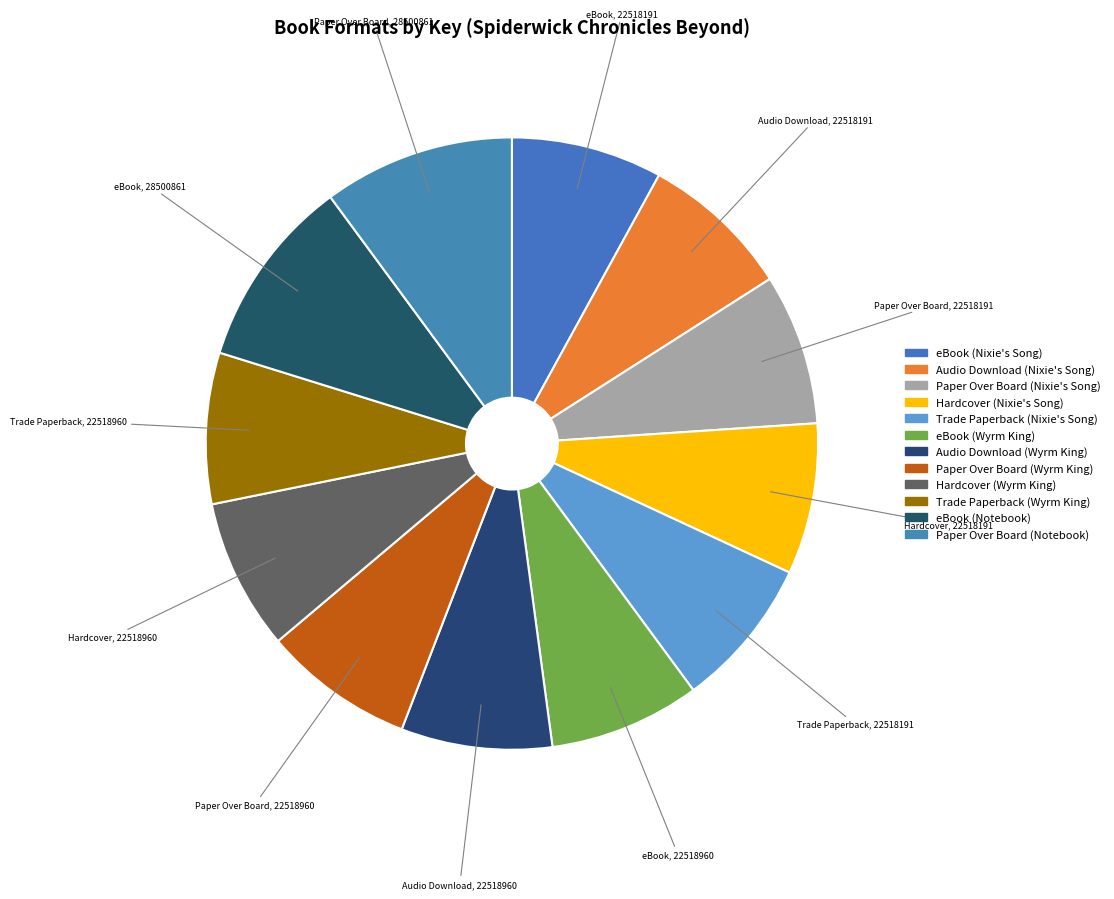

What portion of the pie excludes Hardcover (Wyrm King)?

92.0%